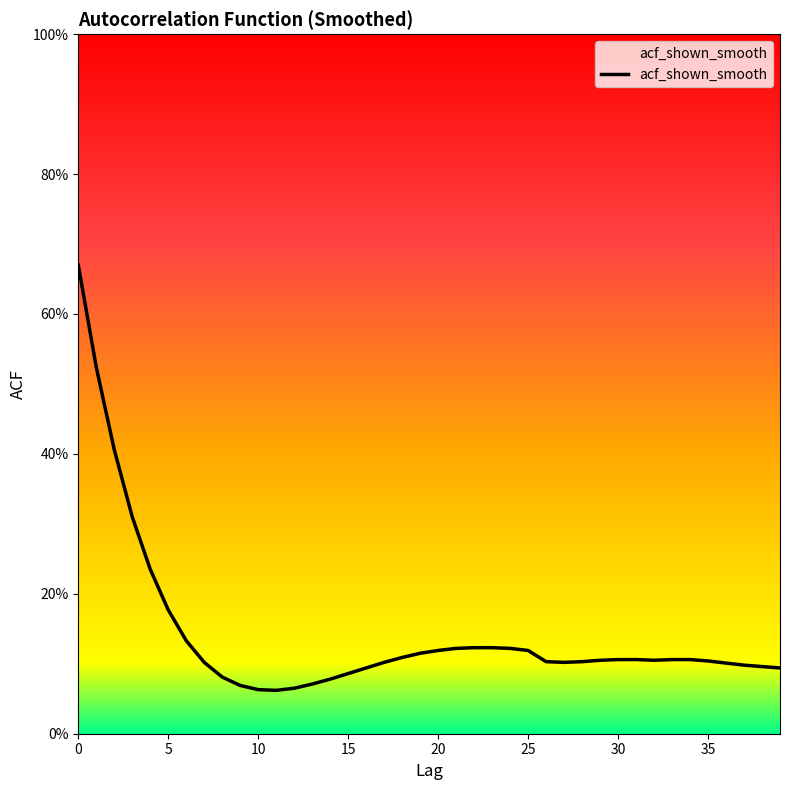

Count the values in the range 0 to 1.

40